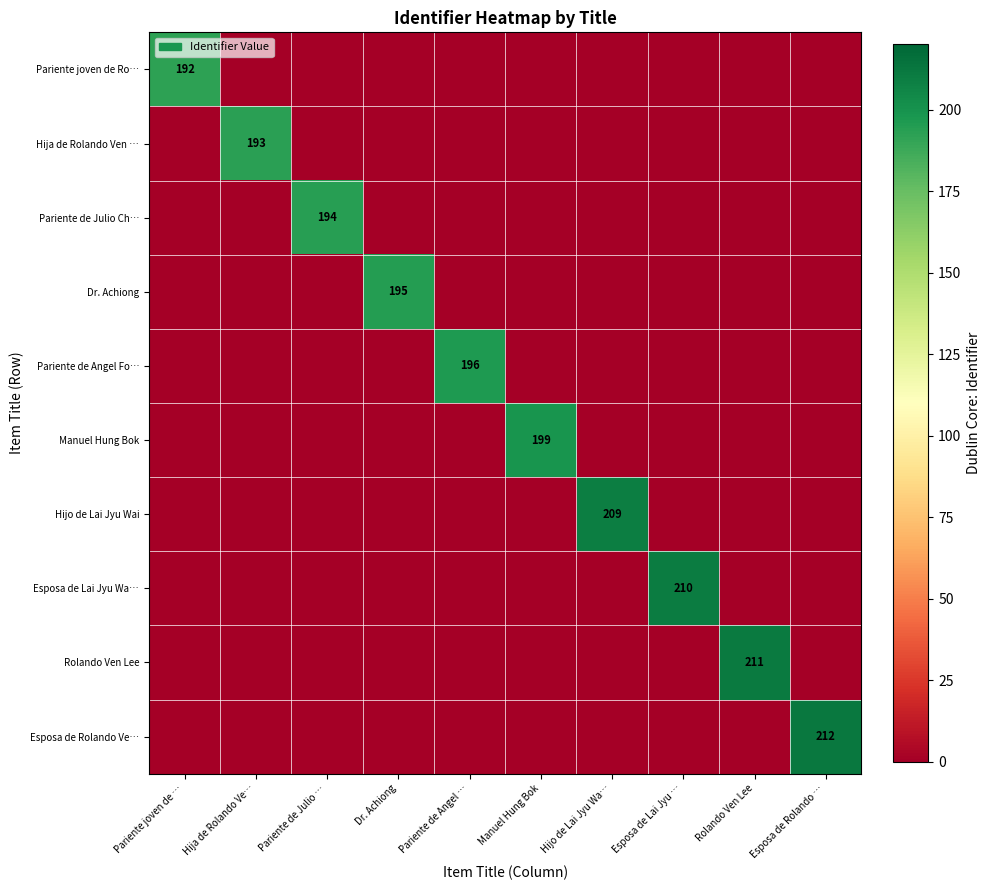

Is it true that Pariente de Angel Fo… equals 137 at Pariente de Angel …?

False